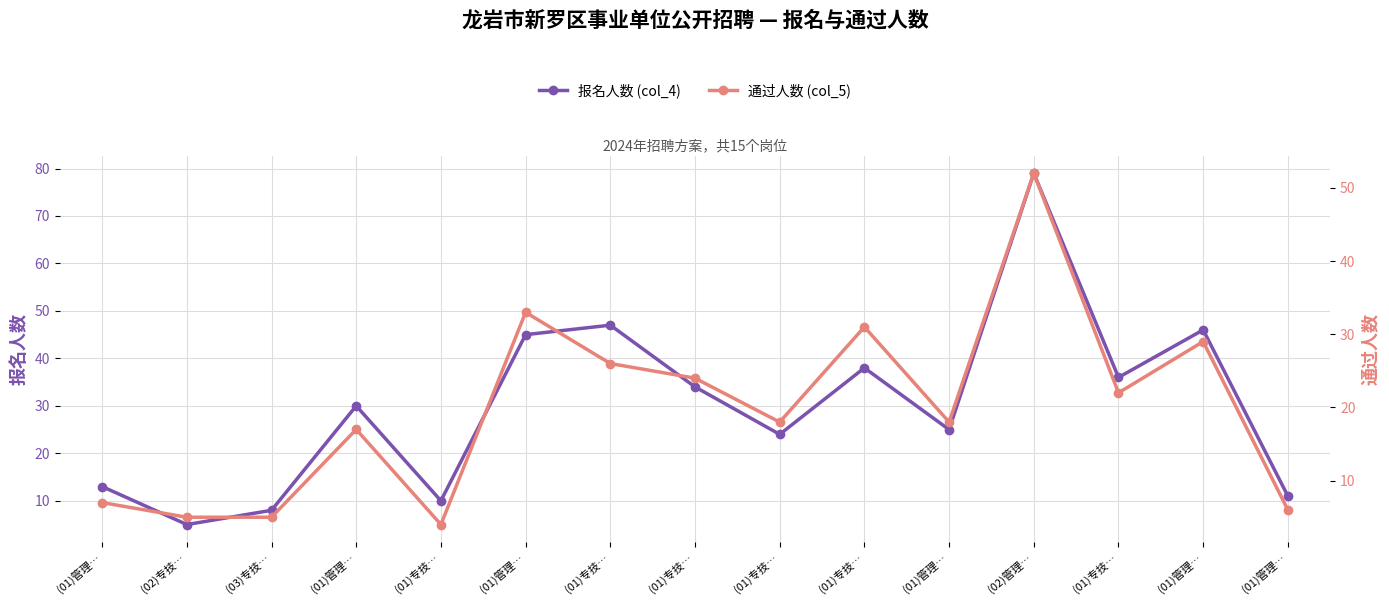

Which series has the widest spread of values?

报名人数 (col_4)